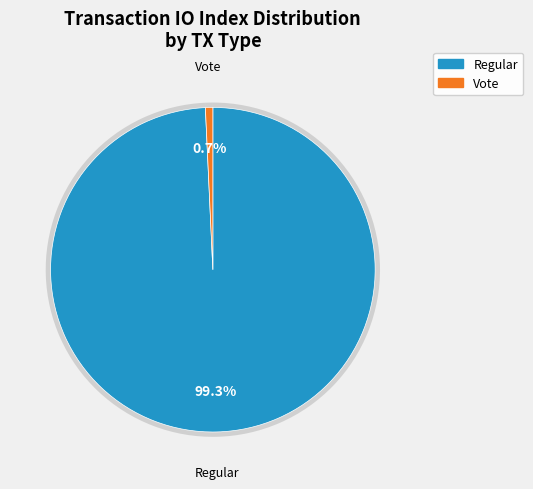

What is the change in value from Regular (io_index=405) to Vote (io_index=3)?

-402